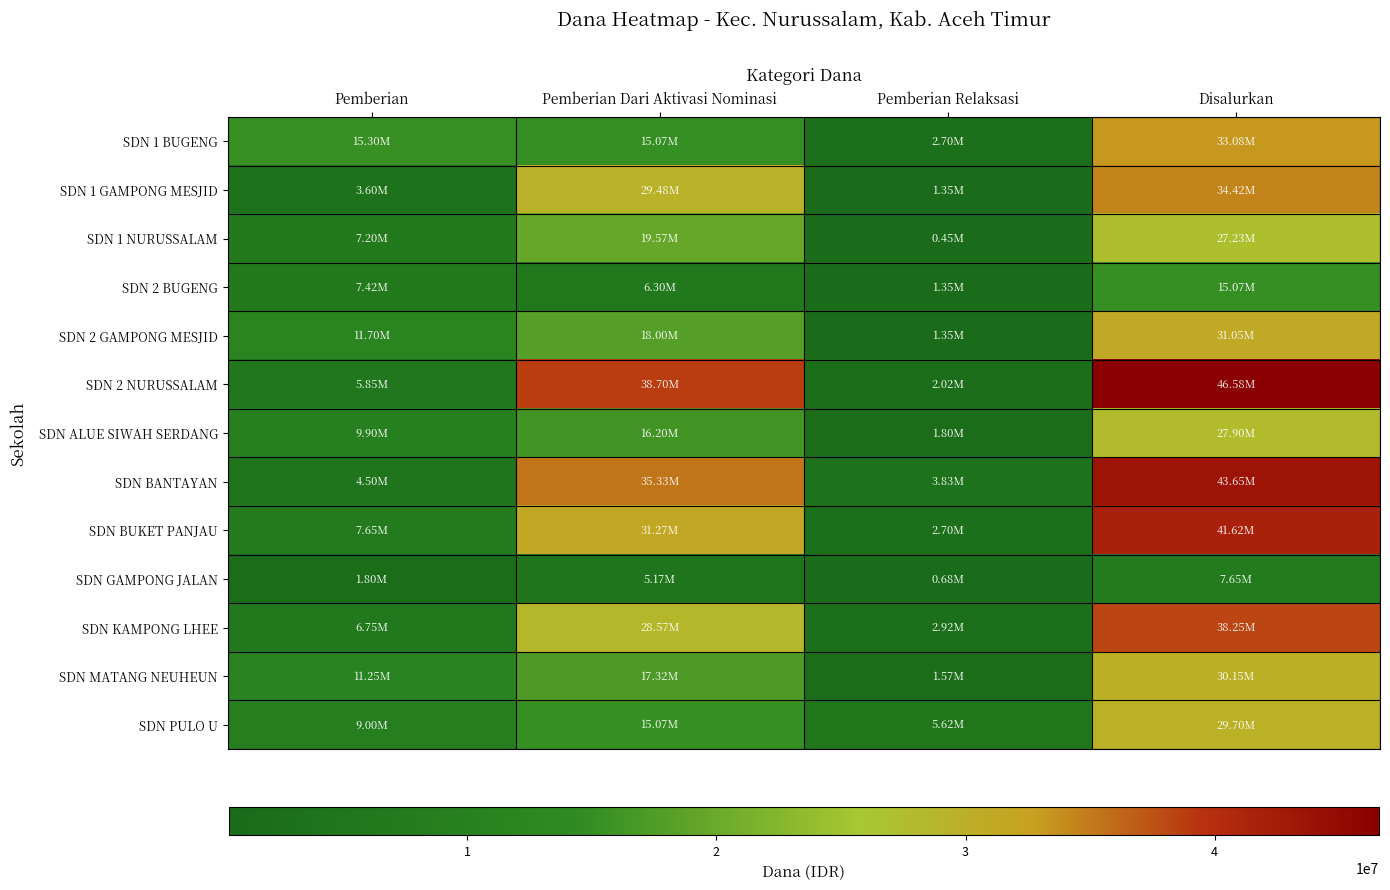

At how many categories does at least one series exceed 1979543?

4